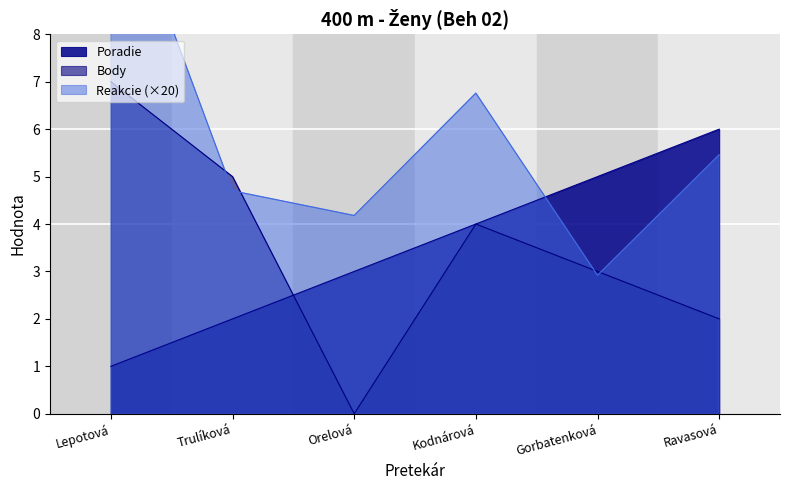

What are all the series names shown in the legend?

Poradie, Reakcie, Body